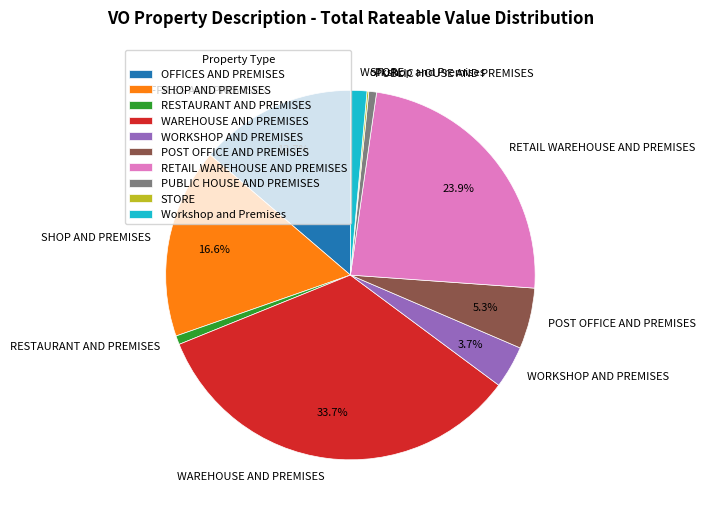

Between RESTAURANT AND PREMISES and WAREHOUSE AND PREMISES, which is larger?

WAREHOUSE AND PREMISES